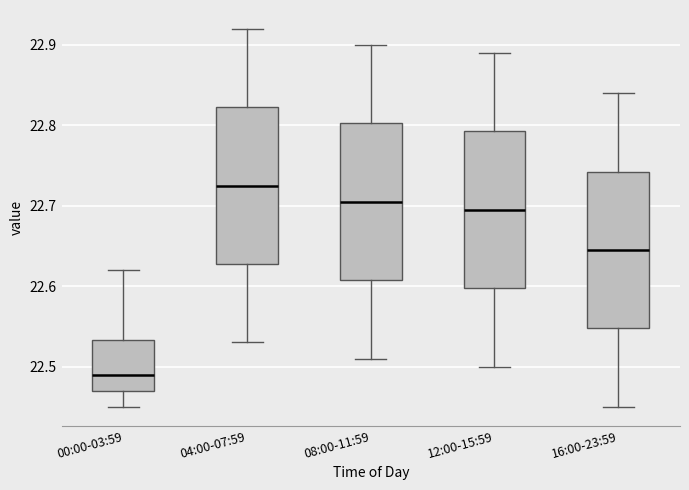

Reading left to right, transcribe this box plot: for each box, give where its median line is, the range the box spans, and where its two whiskers end, as read against the y-axis. The values are not printed on the chart, so give them approximately, as read against the axis.

00:00-03:59: median 22.49, box 22.47 to 22.53, whiskers 22.45 to 22.62
04:00-07:59: median 22.73, box 22.63 to 22.82, whiskers 22.53 to 22.92
08:00-11:59: median 22.71, box 22.61 to 22.80, whiskers 22.51 to 22.90
12:00-15:59: median 22.70, box 22.60 to 22.79, whiskers 22.50 to 22.89
16:00-23:59: median 22.65, box 22.55 to 22.74, whiskers 22.45 to 22.84